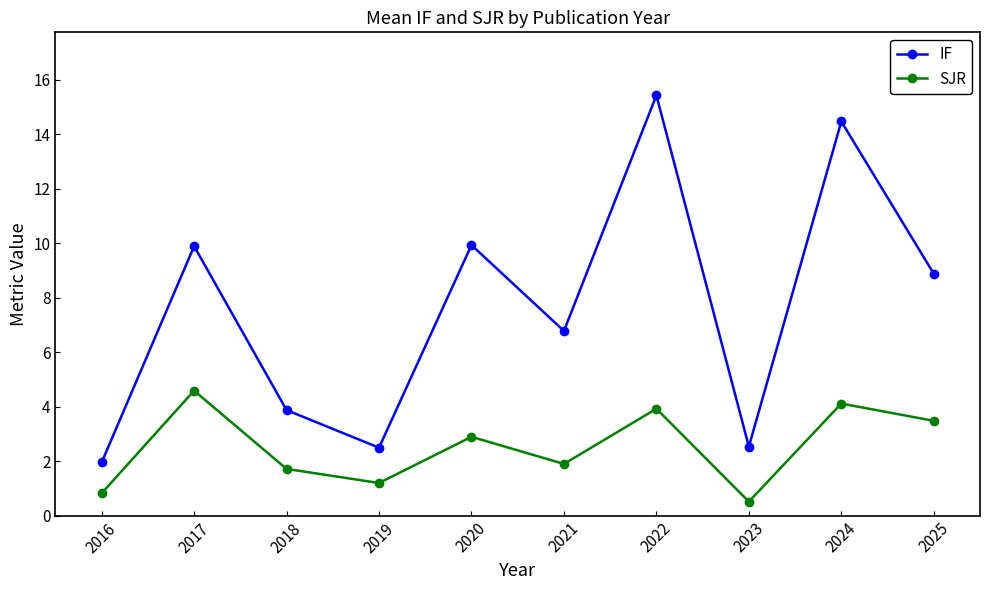

What is the total value across all series at 2016?

2.8